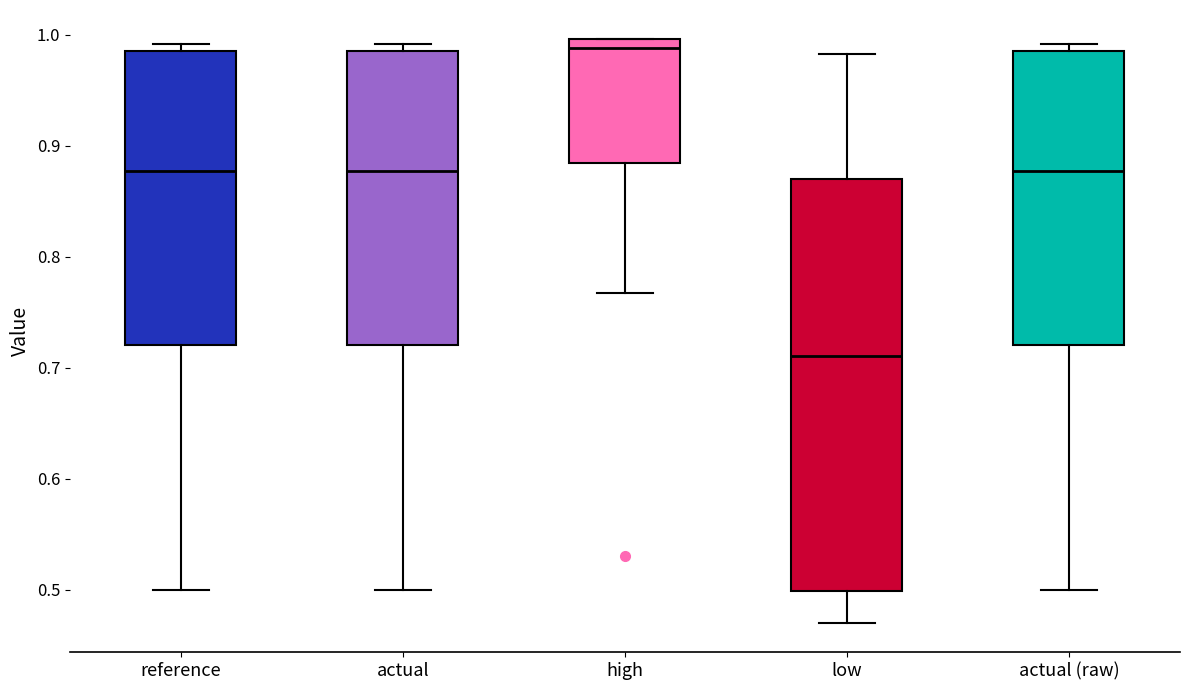

Reading left to right, read every box against the y-axis: the position of its median line, the range the box covers, and the ends of its whiskers. The values are not printed on the chart, so give them approximately, as read against the axis.

reference: median 0.88, box 0.72 to 0.99, whiskers 0.50 to 0.99 (just above the box's upper edge)
actual: median 0.88, box 0.72 to 0.99, whiskers 0.50 to 0.99 (just above the box's upper edge)
high: median 0.99, box 0.88 to 1.00, whiskers 0.77 to 1.00
low: median 0.71, box 0.50 to 0.87, whiskers 0.47 to 0.98
actual (raw): median 0.88, box 0.72 to 0.99, whiskers 0.50 to 0.99 (just above the box's upper edge)